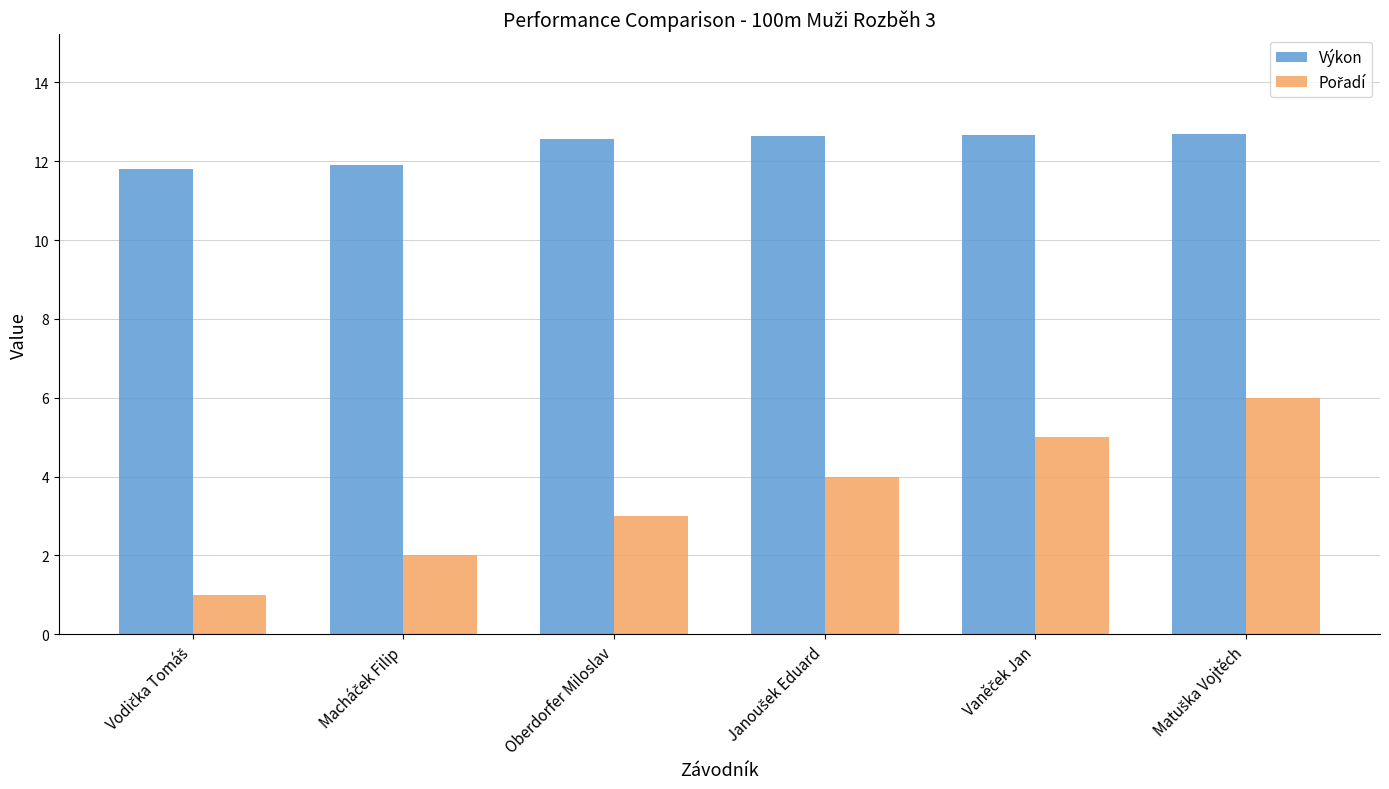

What is the lowest value of the Výkon series?

11.8